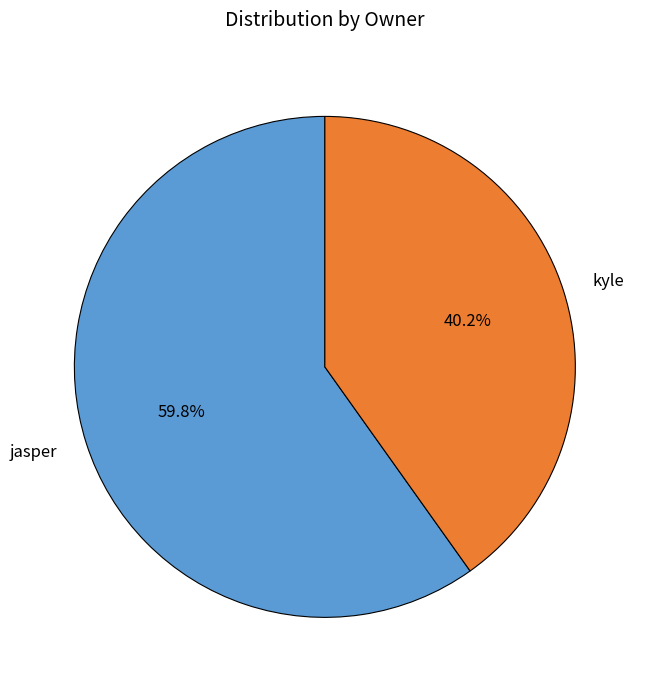

Count the number of slices in the pie.

2